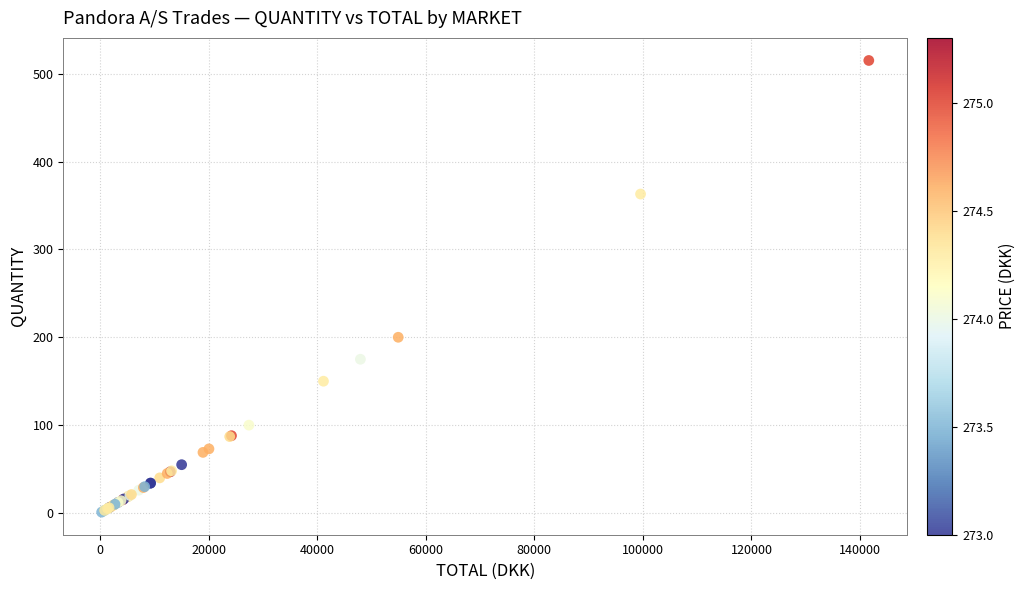

What Y value in the scatter plot is closest to 258?

200